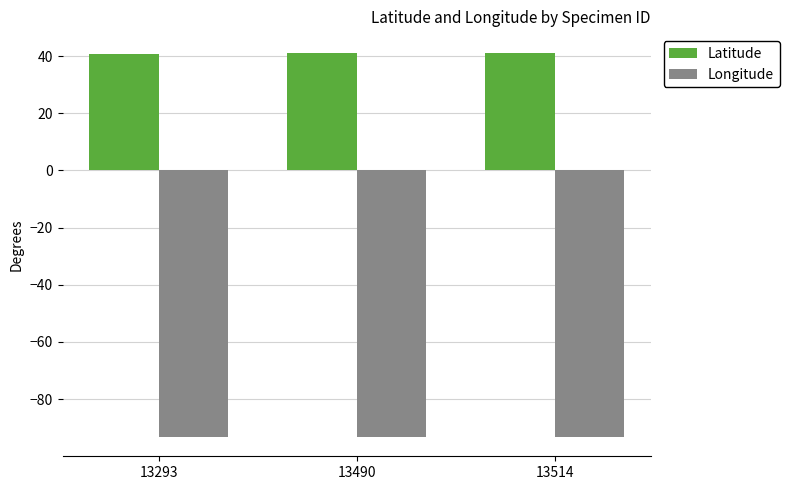

Are the bars grouped side by side (vs. stacked)?

Yes